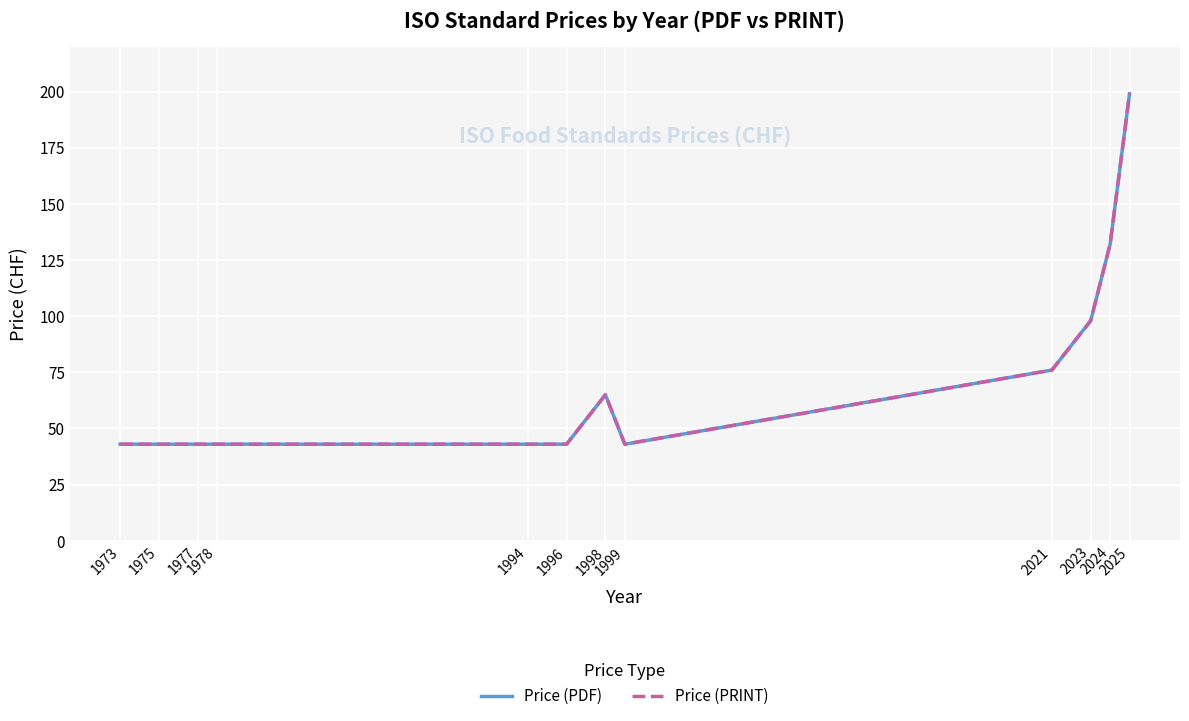

How many Price (PRINT) values are between 43 and 98?

10